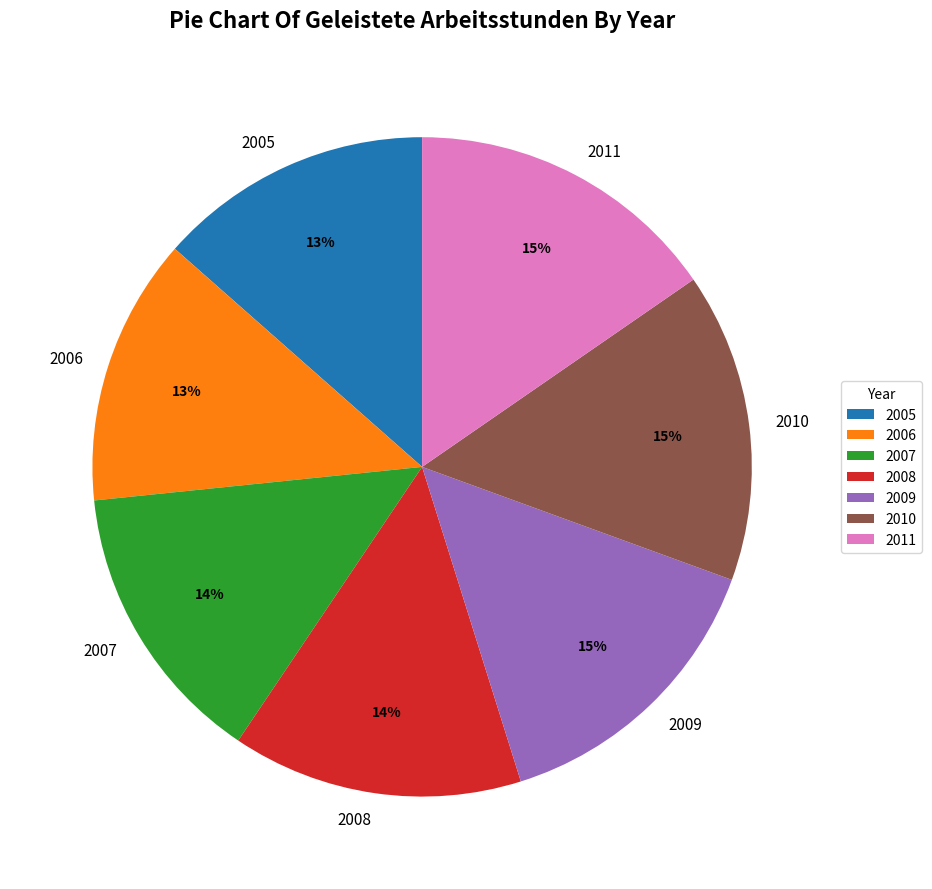

To the nearest percent, what is the difference between the largest and smallest slice percentages?

2%